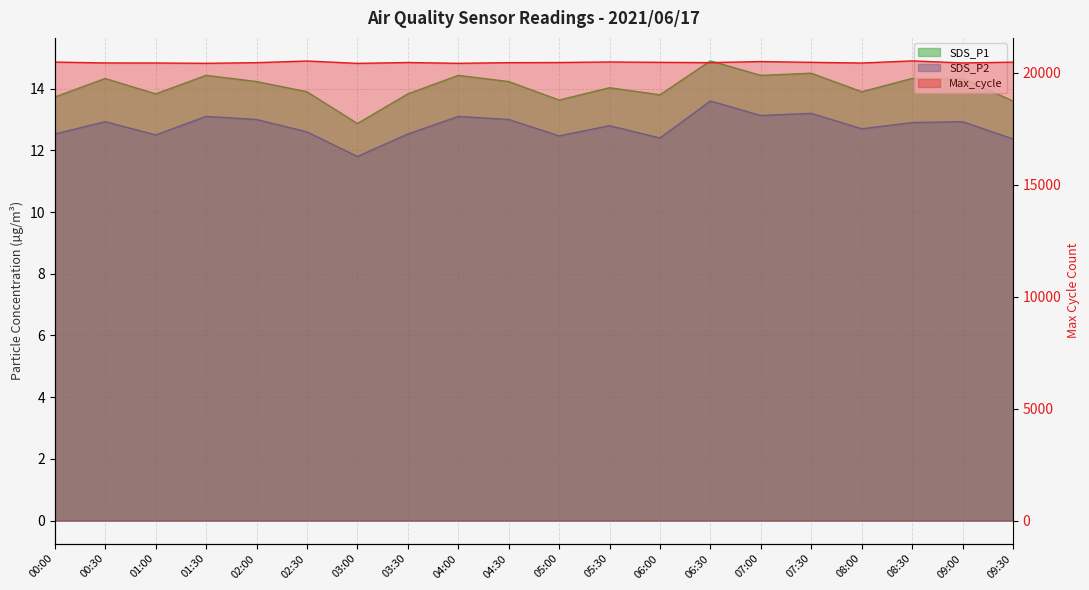

True or false: SDS_P1 has a value of 14.4 at 01:30.

True